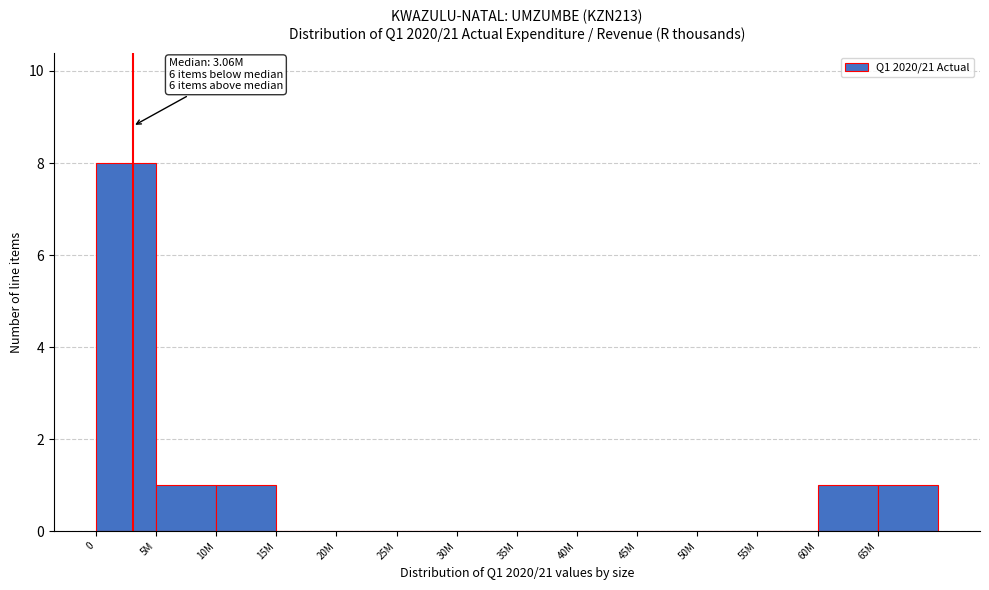

Reading left to right, what are all the values shown in this chart?

0=8	5M=1	10M=1	15M=0	20M=0	25M=0	30M=0	35M=0	40M=0	45M=0	50M=0	55M=0	60M=1	65M=1